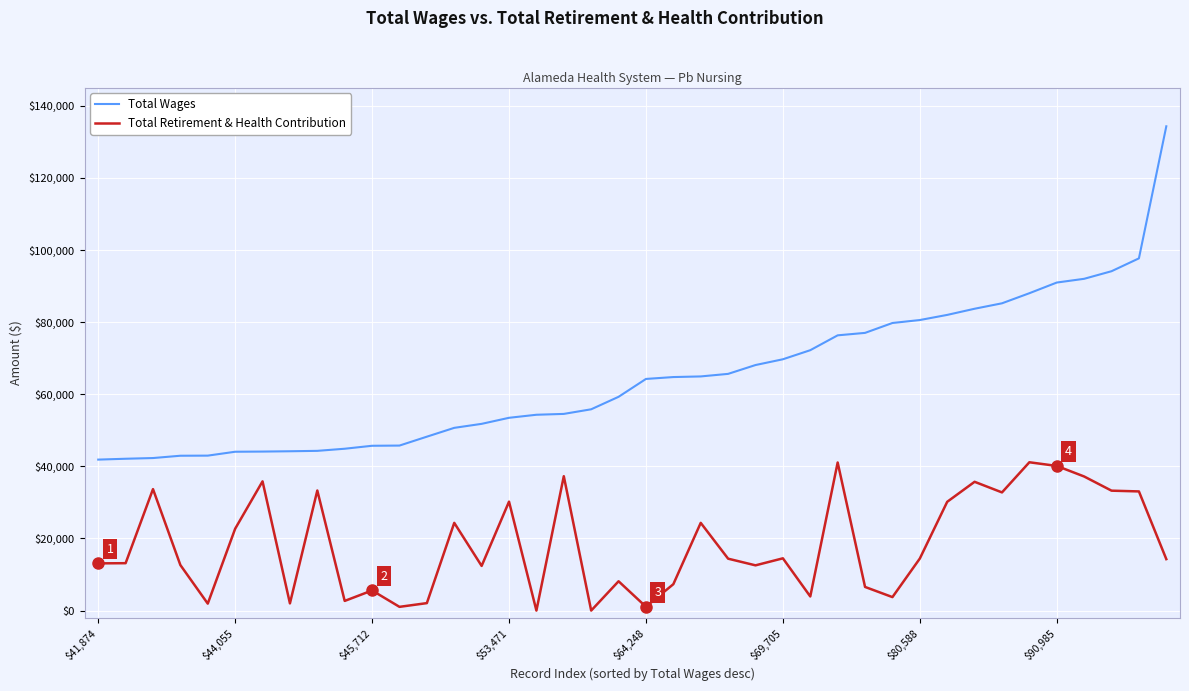

What is the lowest value of the Total Wages series?

41874